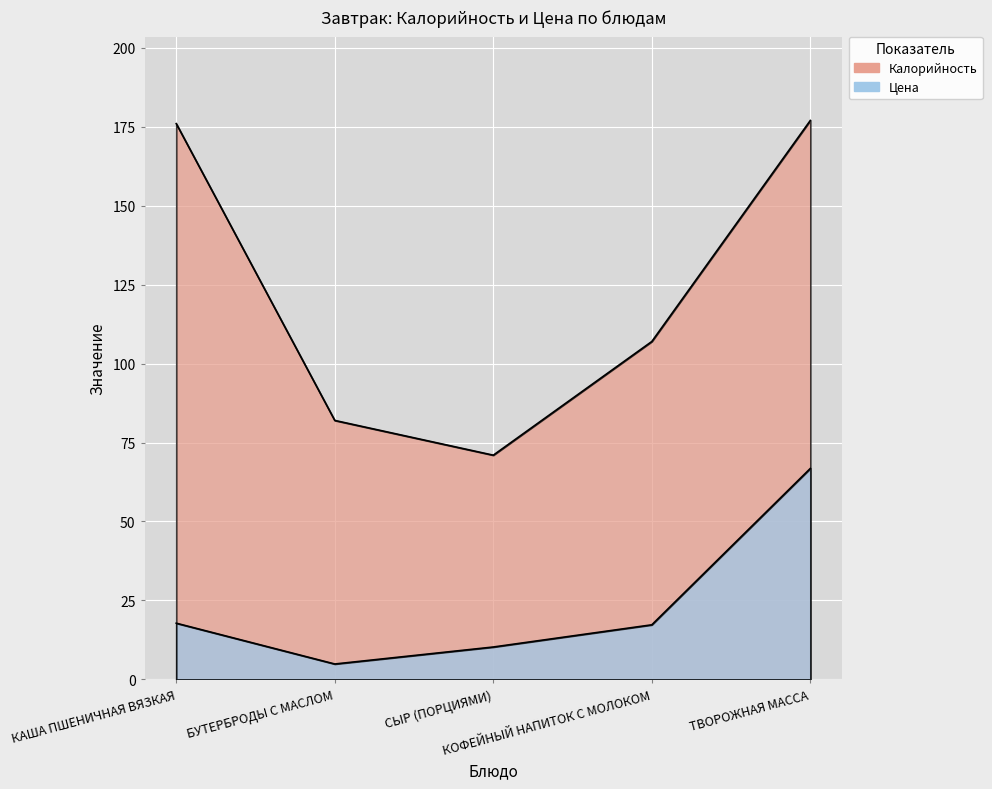

List the labels in order of Цена value, smallest first.

БУТЕРБРОДЫ С МАСЛОМ, СЫР (ПОРЦИЯМИ), КОФЕЙНЫЙ НАПИТОК С МОЛОКОМ, КАША ПШЕНИЧНАЯ ВЯЗКАЯ, ТВОРОЖНАЯ МАССА